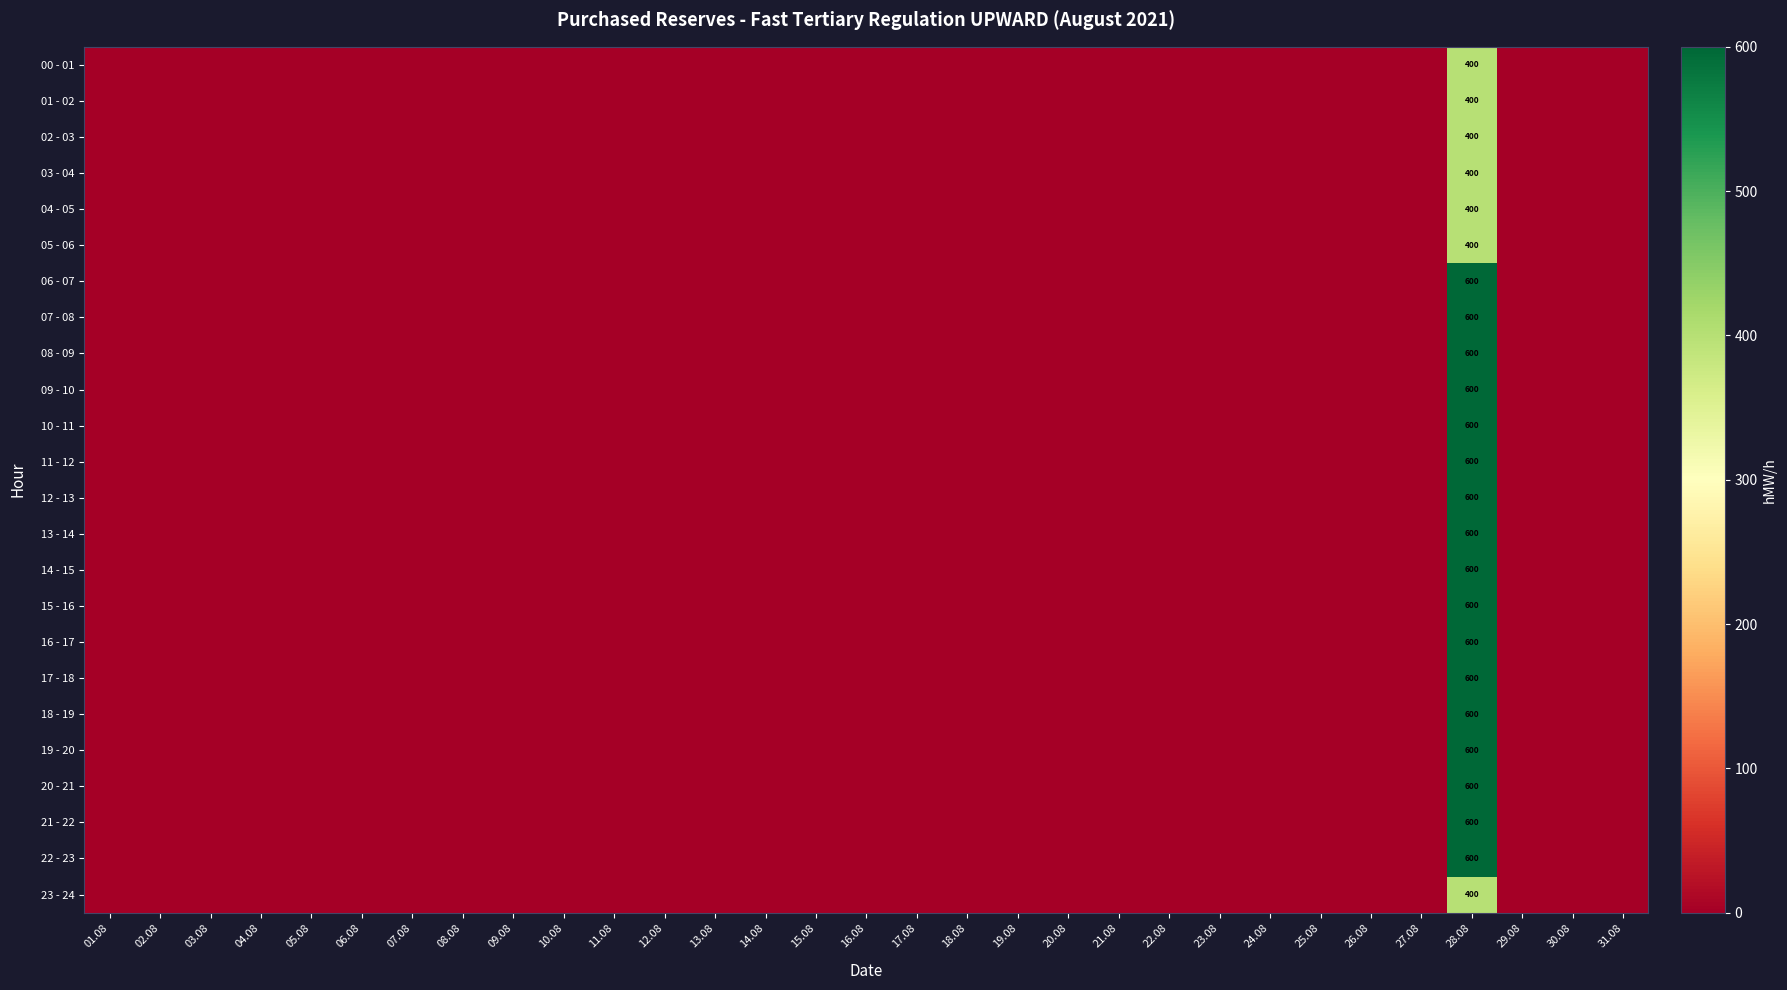

How many positive values does the 09 - 10 series have?

1